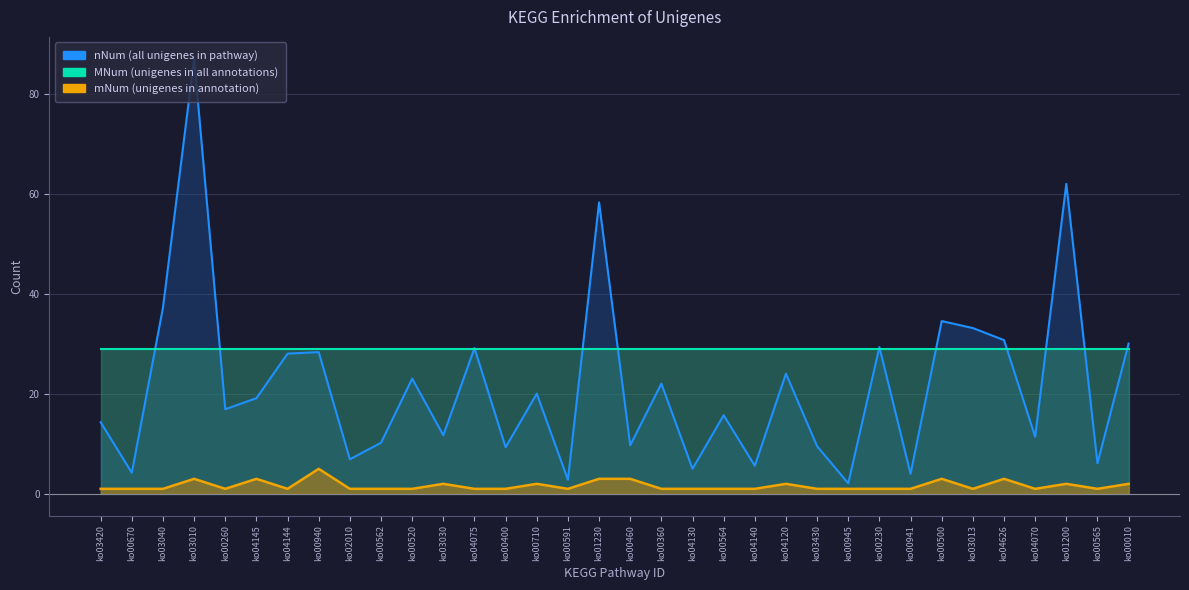

What is the difference between the maximum and minimum values in the mNum series?

4.0